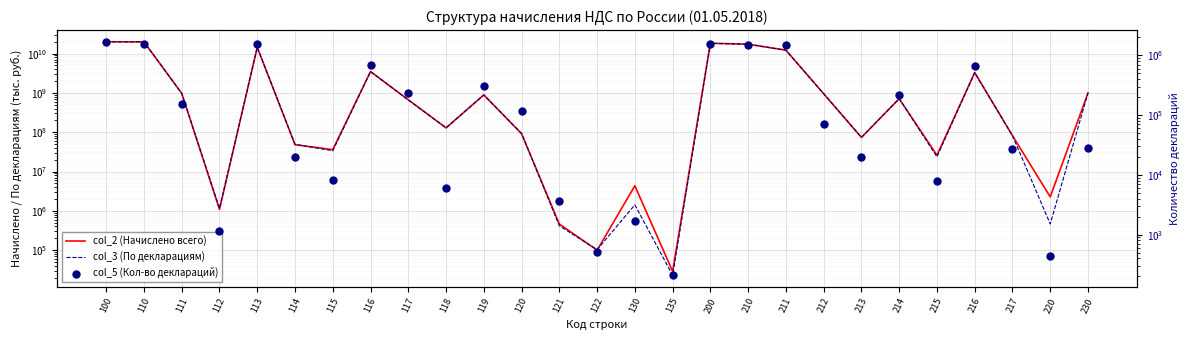

Which series reaches the minimum Y coordinate?

col_5 (Кол-во деклараций)